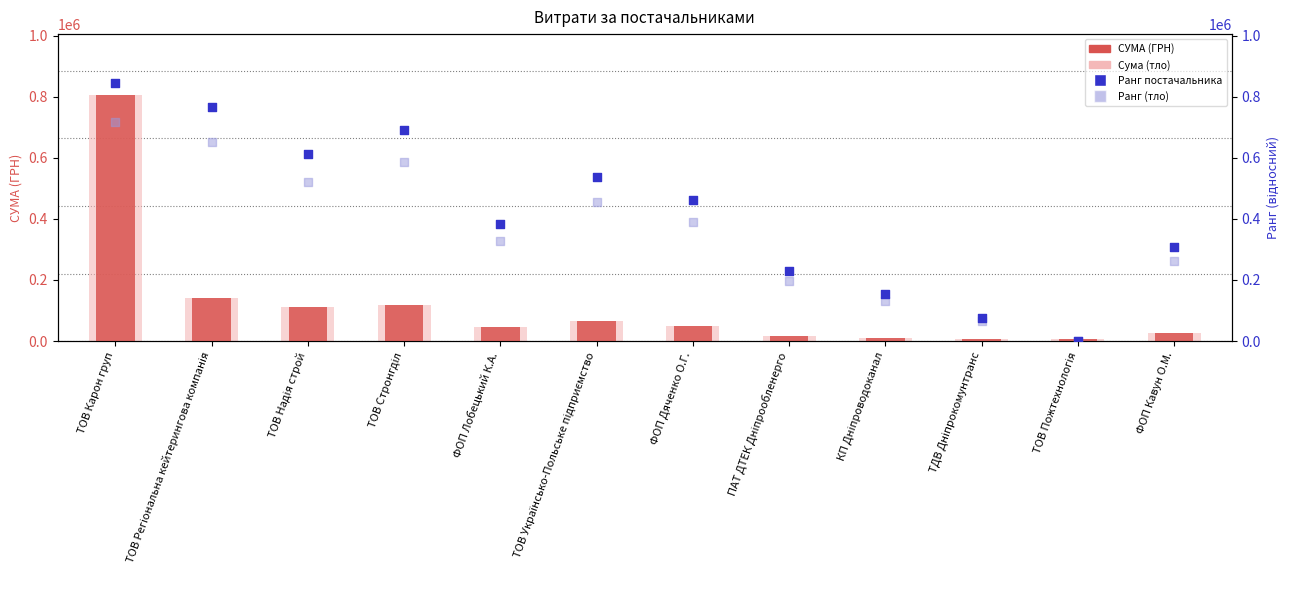

What are all the series names shown in the legend?

СУМА (ГРН), Сума (тло), Ранг постачальника, Ранг (тло)